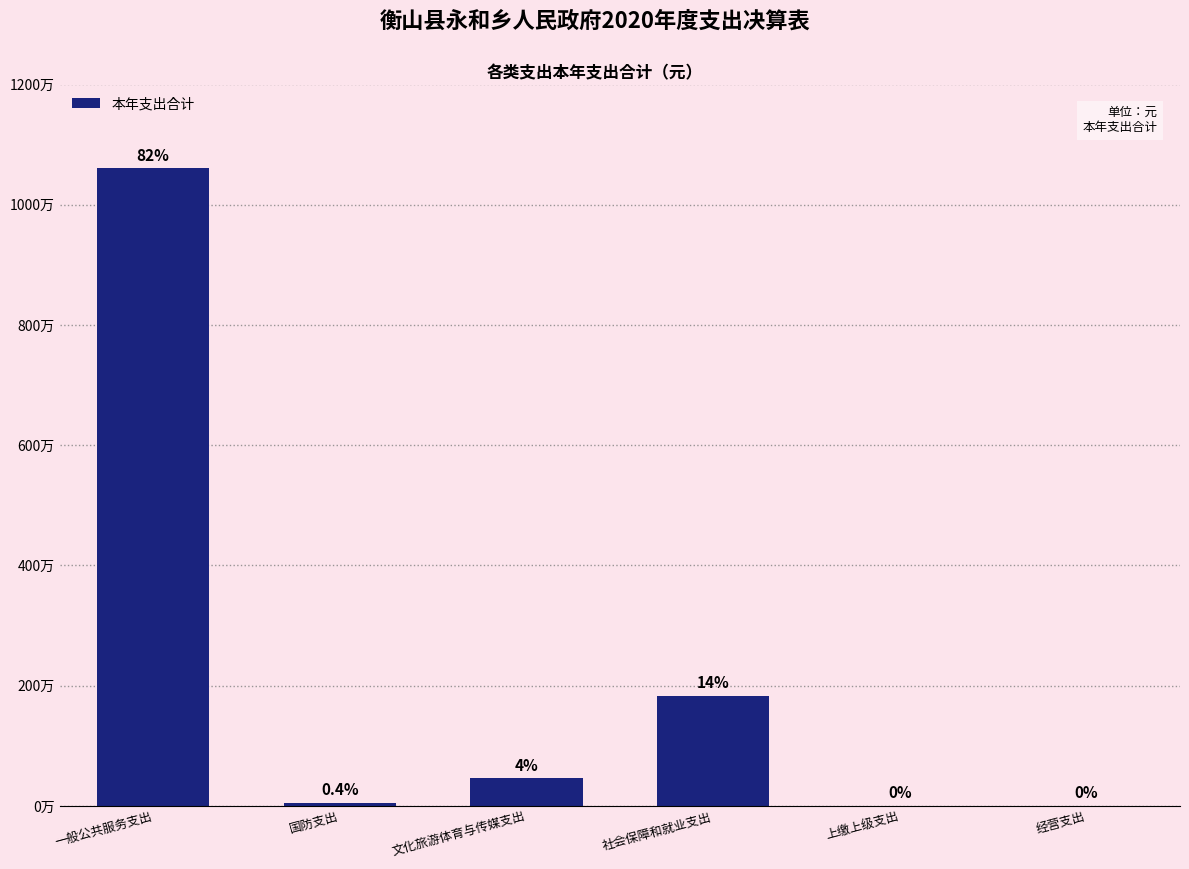

Which label corresponds to the smallest value in the chart?

上缴上级支出